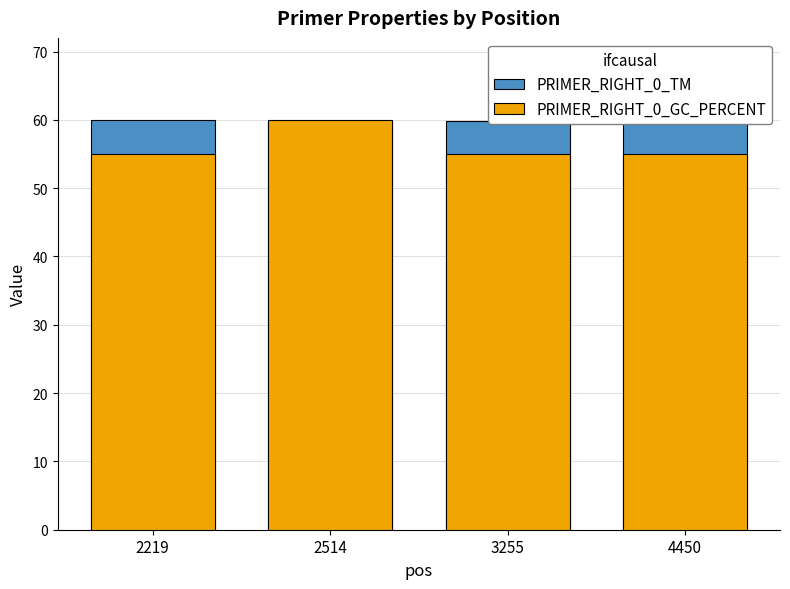

Is it true that PRIMER_RIGHT_0_TM equals 80.8 at 4450?

False